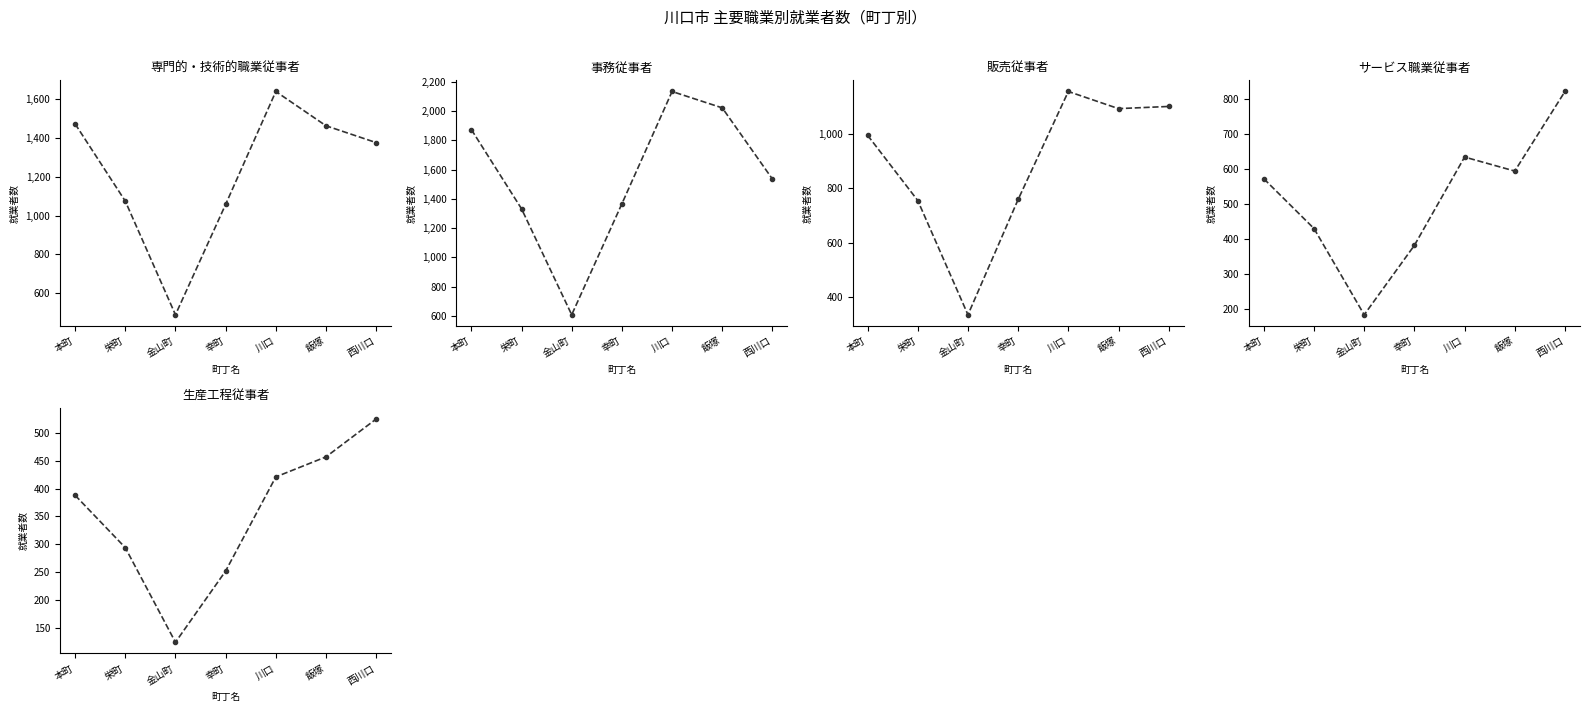

Which has a higher value, 西川口 or 金山町?

西川口